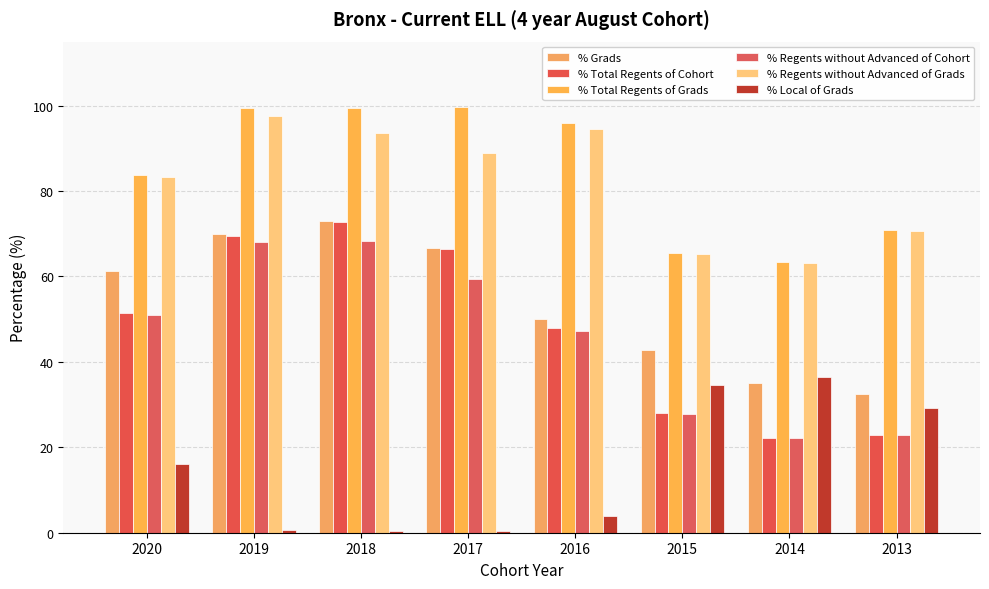

How many values in the % Local of Grads series exceed 16?

4